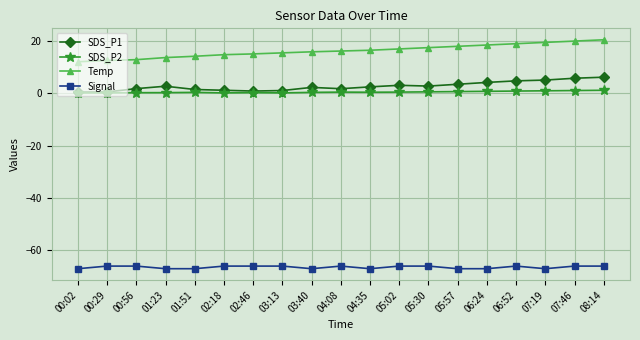

True or false: SDS_P1 and Temp cross at least once.

False